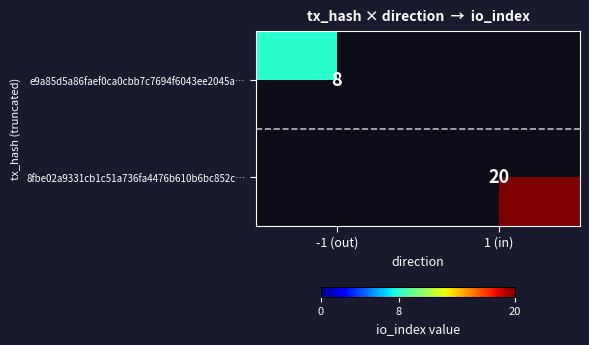

The value of 8fbe02a9331cb1c51a736fa4476b610b6bc852c… at 1 (in) is 20. True or false?

True